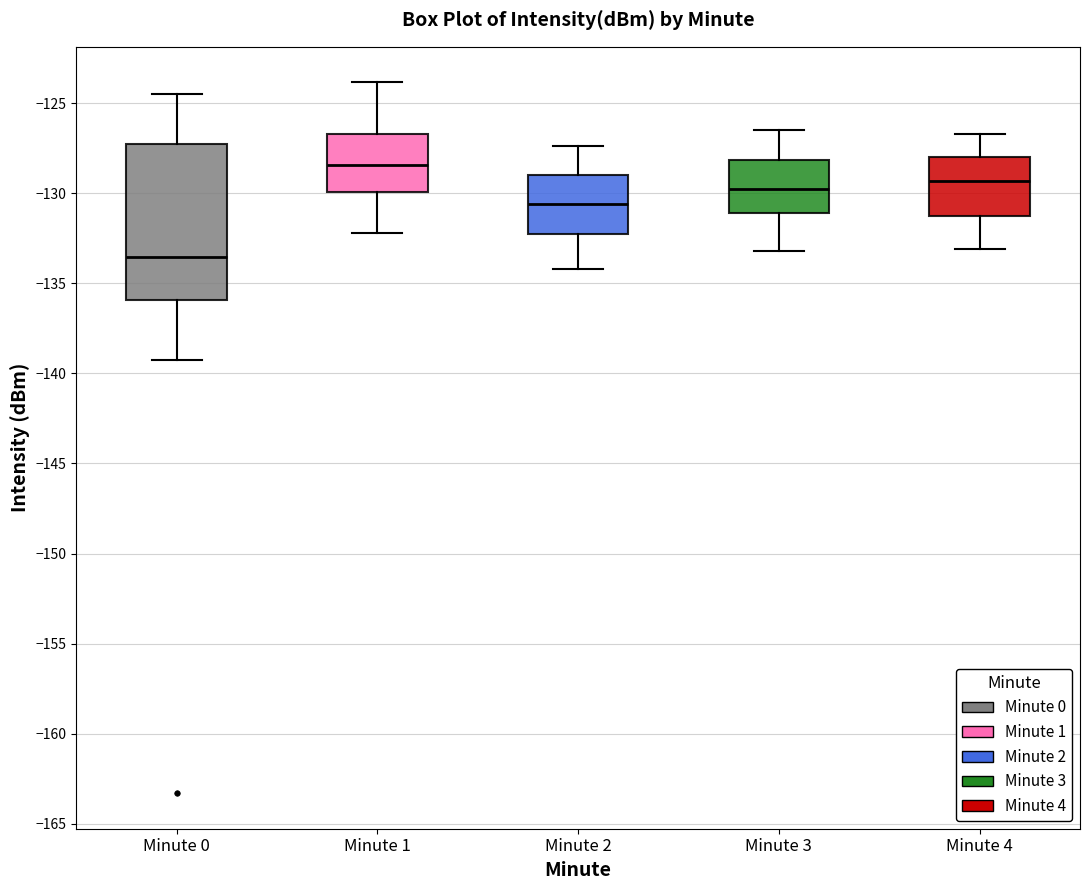

Which box's median line is the highest?

Minute 1